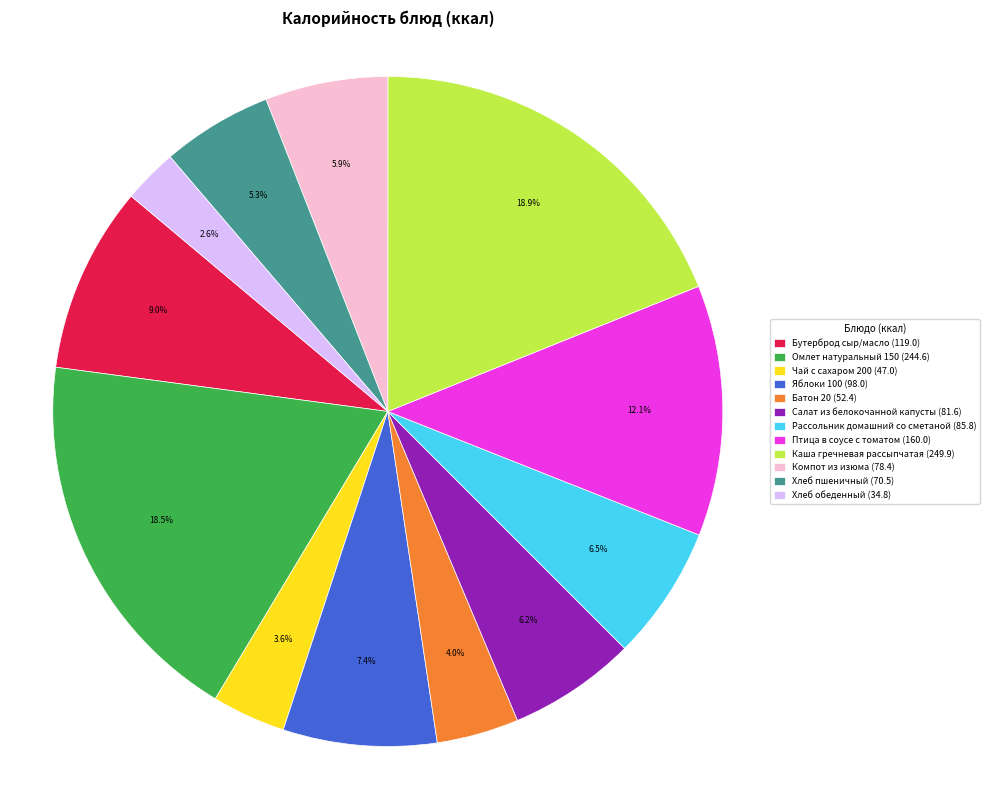

What percentage do Батон 20 and Рассольник домашний со сметаной together represent?

10.5%